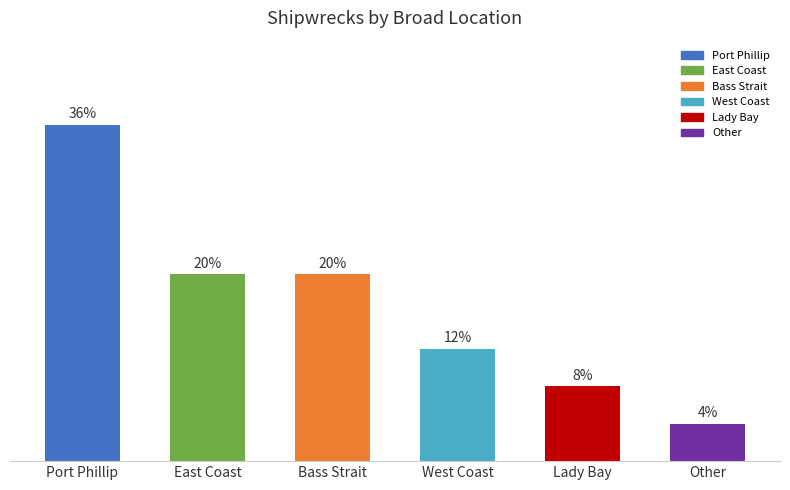

Are the bars horizontal?

No